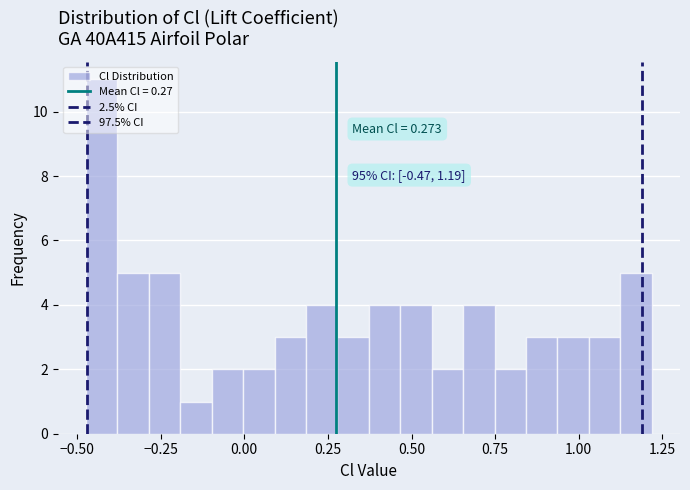

Read against the x-axis, roughly where is the centre of the tallest bar?

-0.45